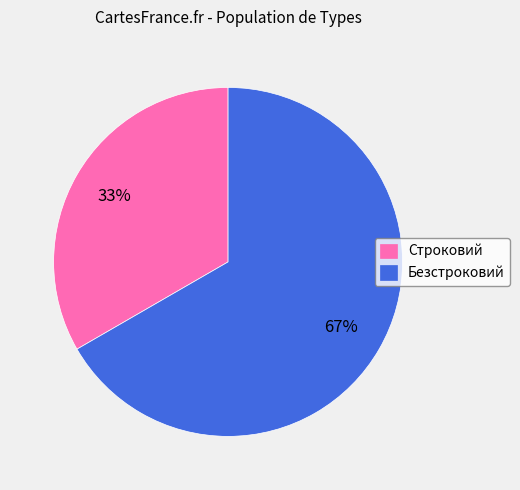

Does Безстроковий represent more than half of the total?

Yes